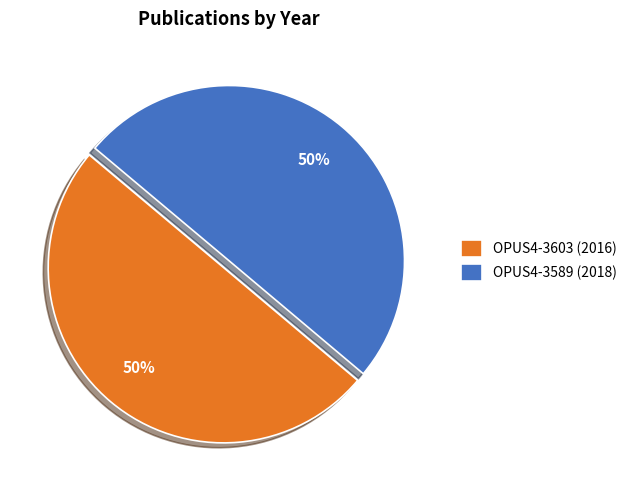

To the nearest percent, what is the combined percentage of OPUS4-3589 (2018) and OPUS4-3603 (2016)?

100%